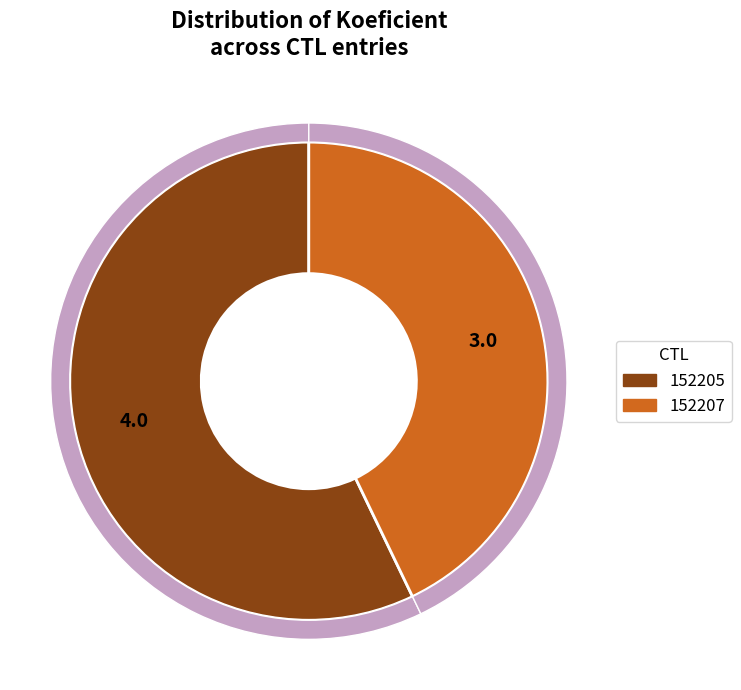

To the nearest percent, what percentage of the pie is 152205?

57%